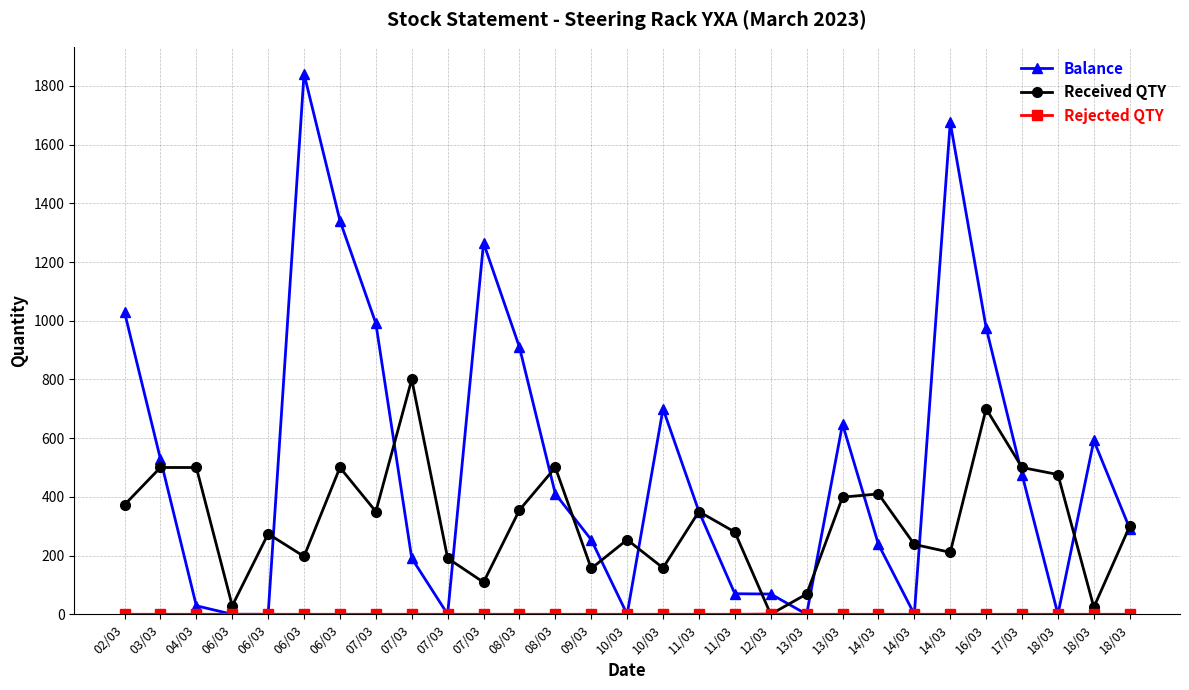

Does the chart have visible grid lines?

Yes